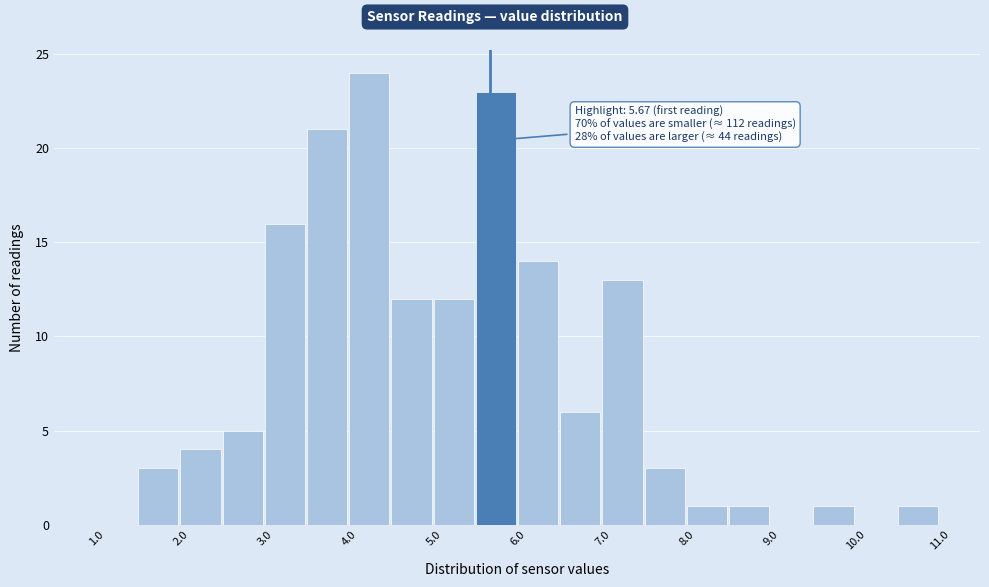

Which range on the x-axis has the tallest bar?

4.0 to 4.5